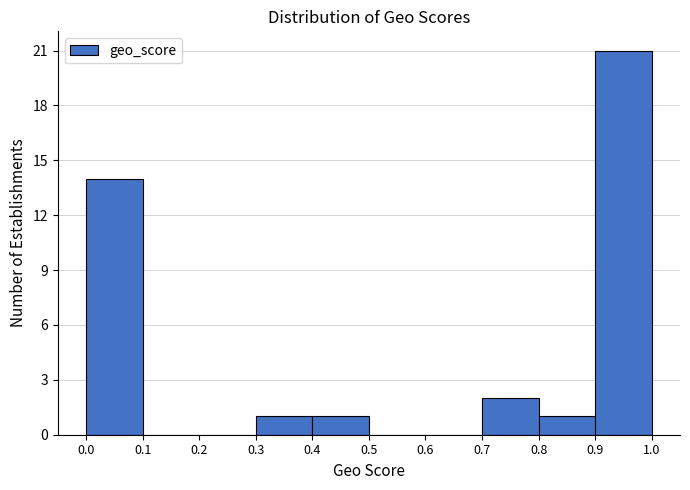

Over which range of the x-axis is the bar tallest?

0.9 to 1.0